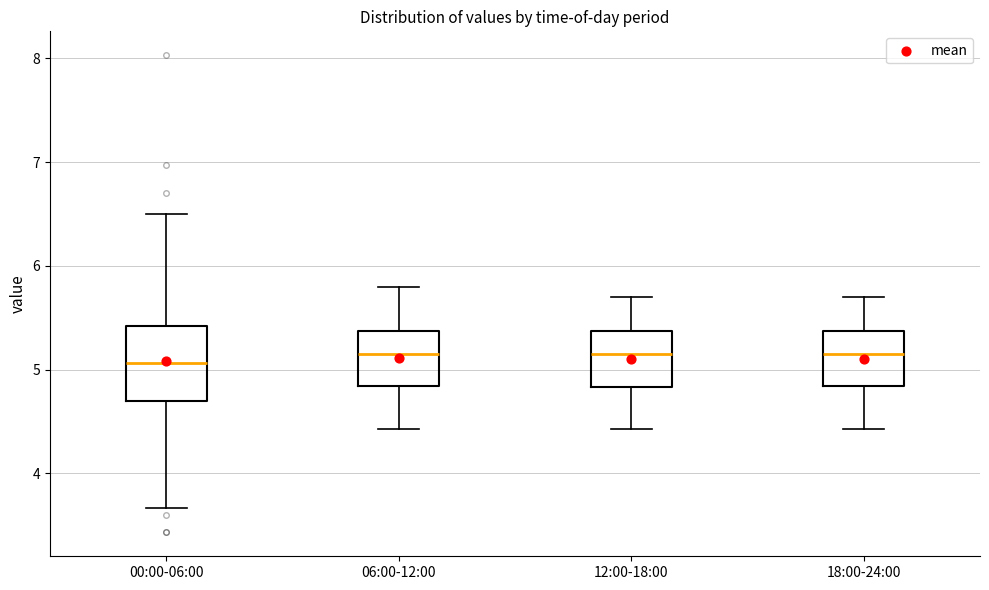

Which box is the tallest, from its lower edge to its upper edge?

00:00-06:00